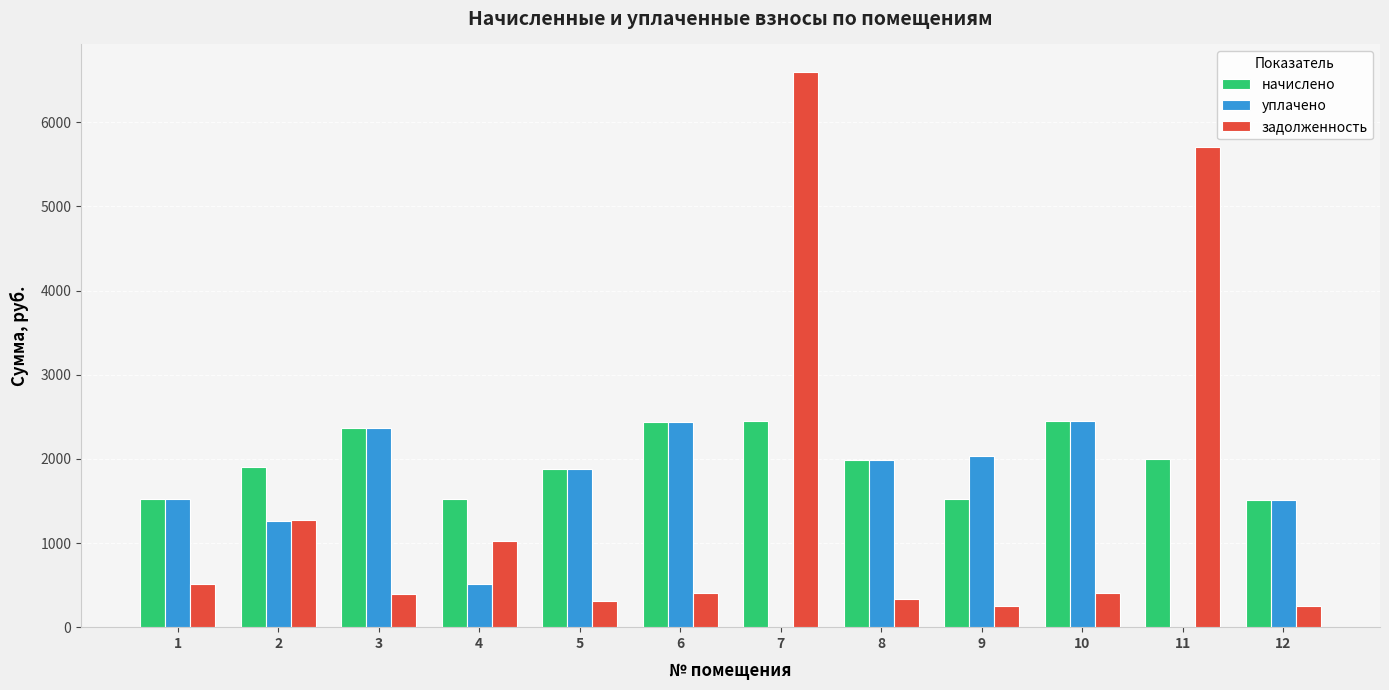

The value of начислено at 10 is 2455.0. True or false?

True